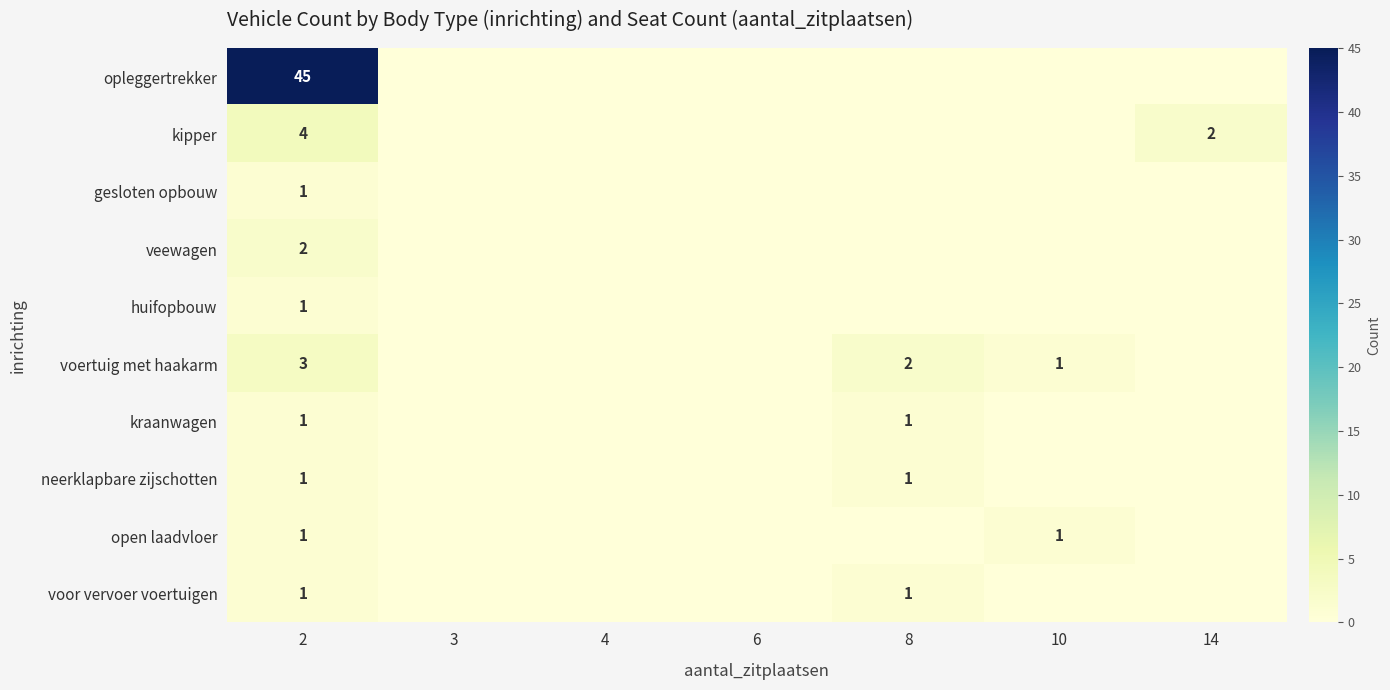

Is it true that huifopbouw equals 1 at 2?

True